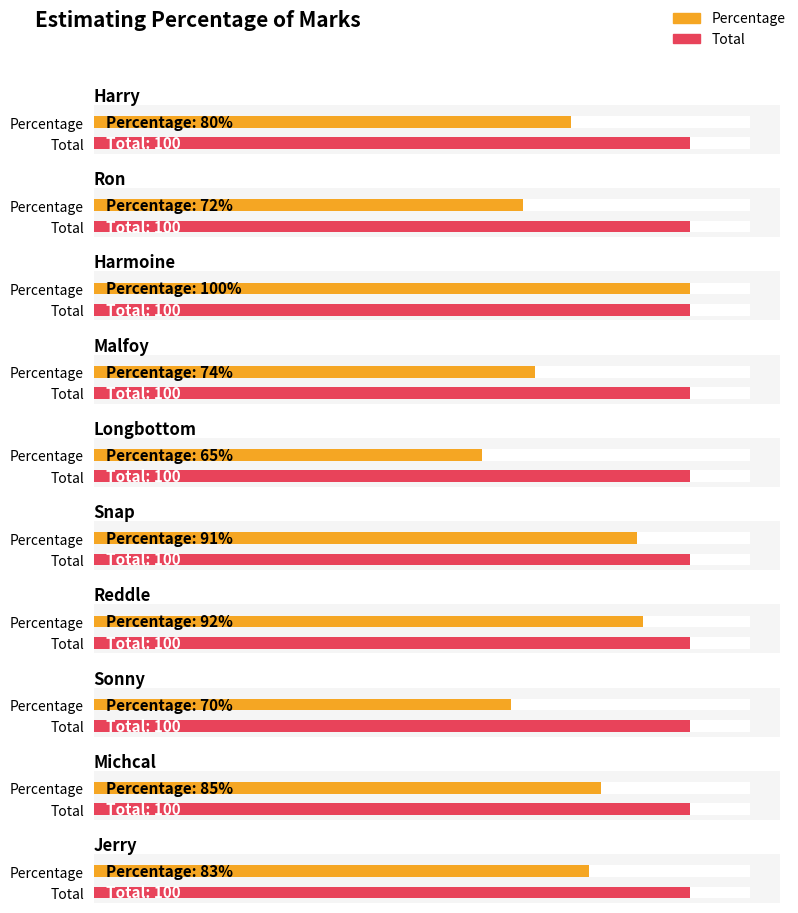

At which category is the sum across all series the highest?

Harmoine